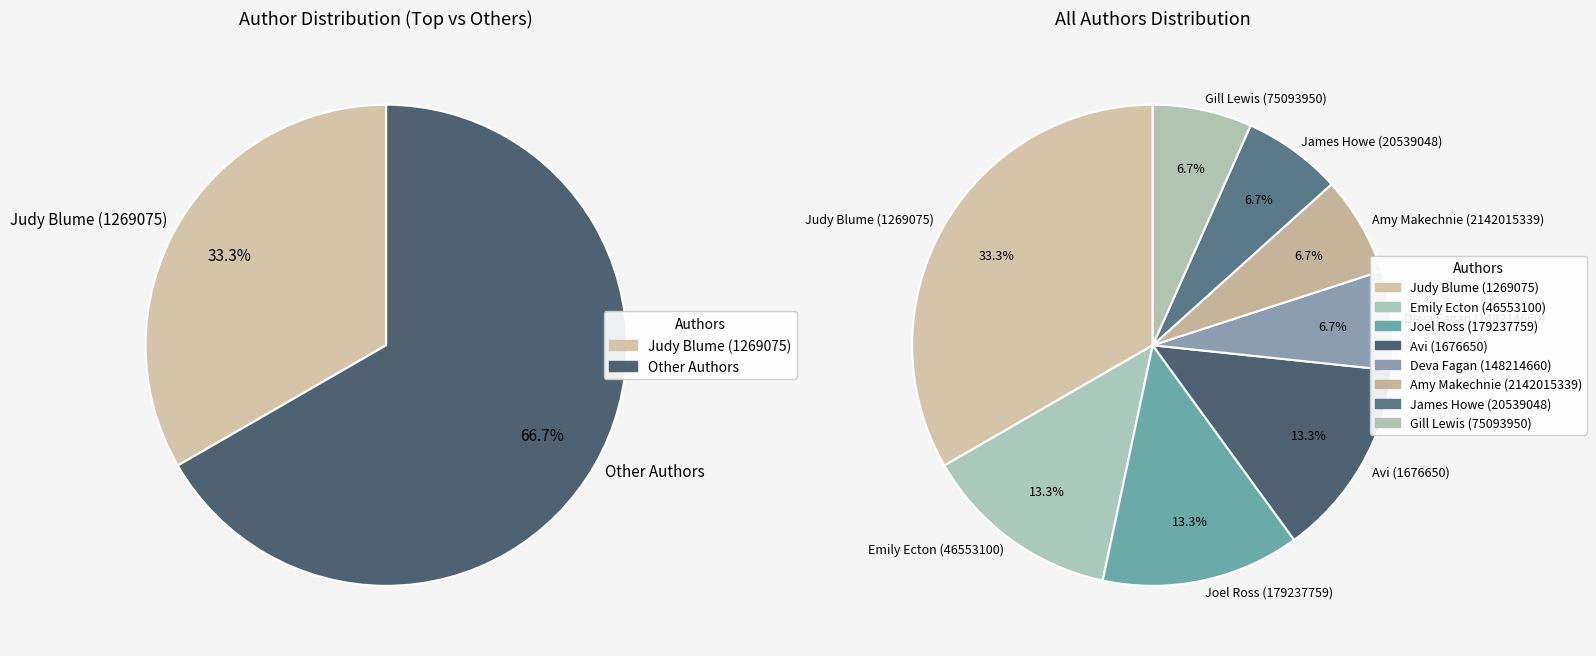

Does any single category account for the majority?

No